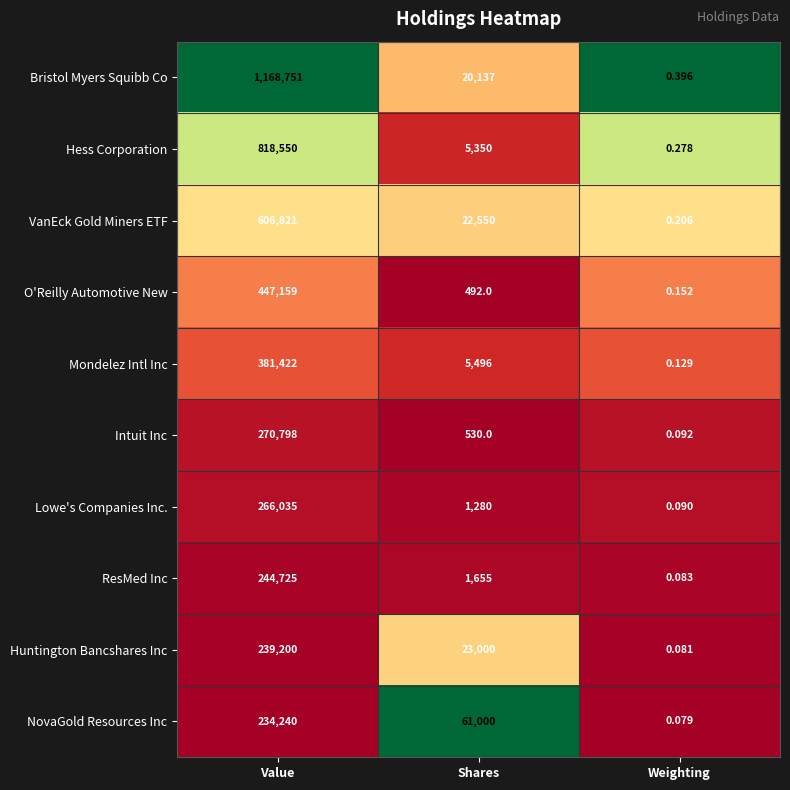

Between Value and Weighting, which series saw the biggest shift?

Bristol Myers Squibb Co